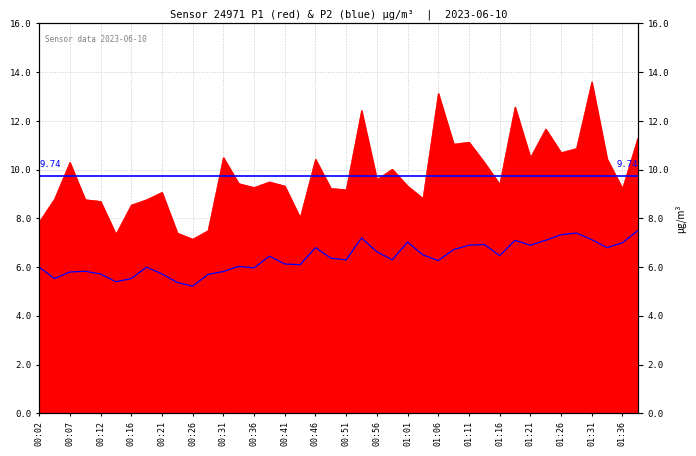

Count the number of categories in the chart.

40